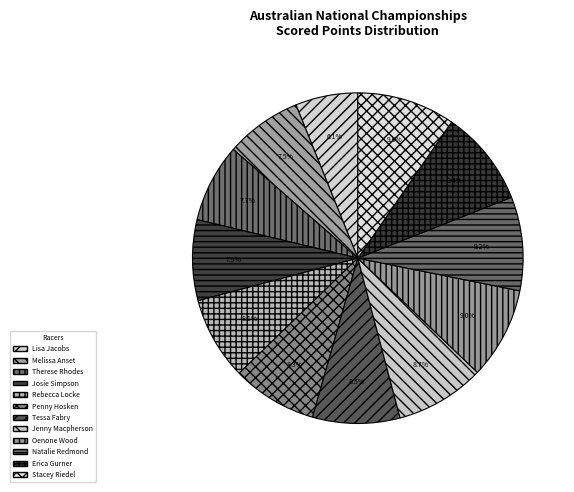

How much of the chart is everything except Tessa Fabry?

91.5%